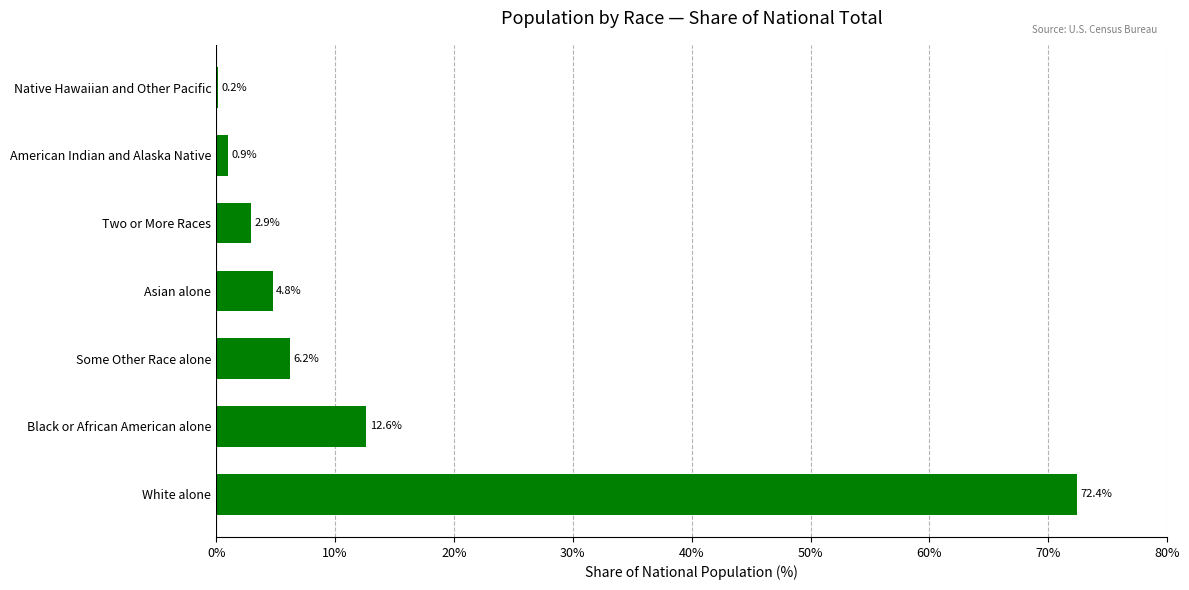

At which label is the value closest to 36?

Black or African American alone